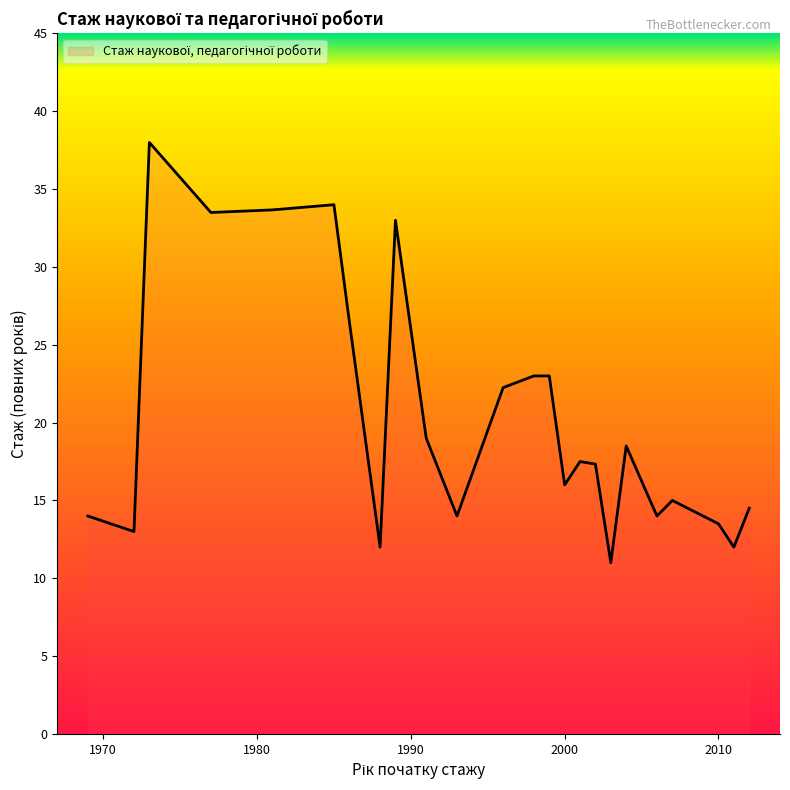

What is the maximum value shown in the chart?

38.0